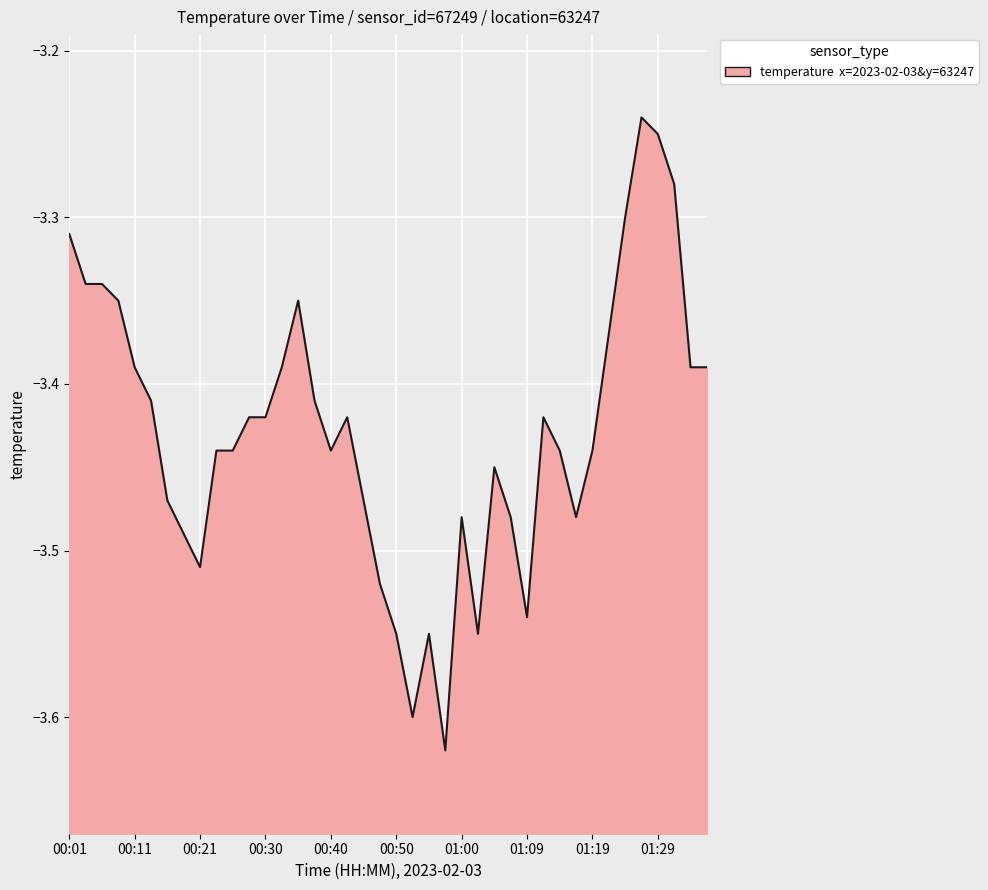

Reading left to right, list all the values displayed in this chart.

-3.3	-3.3	-3.3	-3.4	-3.4	-3.4	-3.5	-3.5	-3.5	-3.4	-3.4	-3.4	-3.4	-3.4	-3.4	-3.4	-3.4	-3.4	-3.5	-3.5	-3.5	-3.6	-3.5	-3.6	-3.5	-3.5	-3.5	-3.5	-3.5	-3.4	-3.4	-3.5	-3.4	-3.4	-3.3	-3.2	-3.2	-3.3	-3.4	-3.4